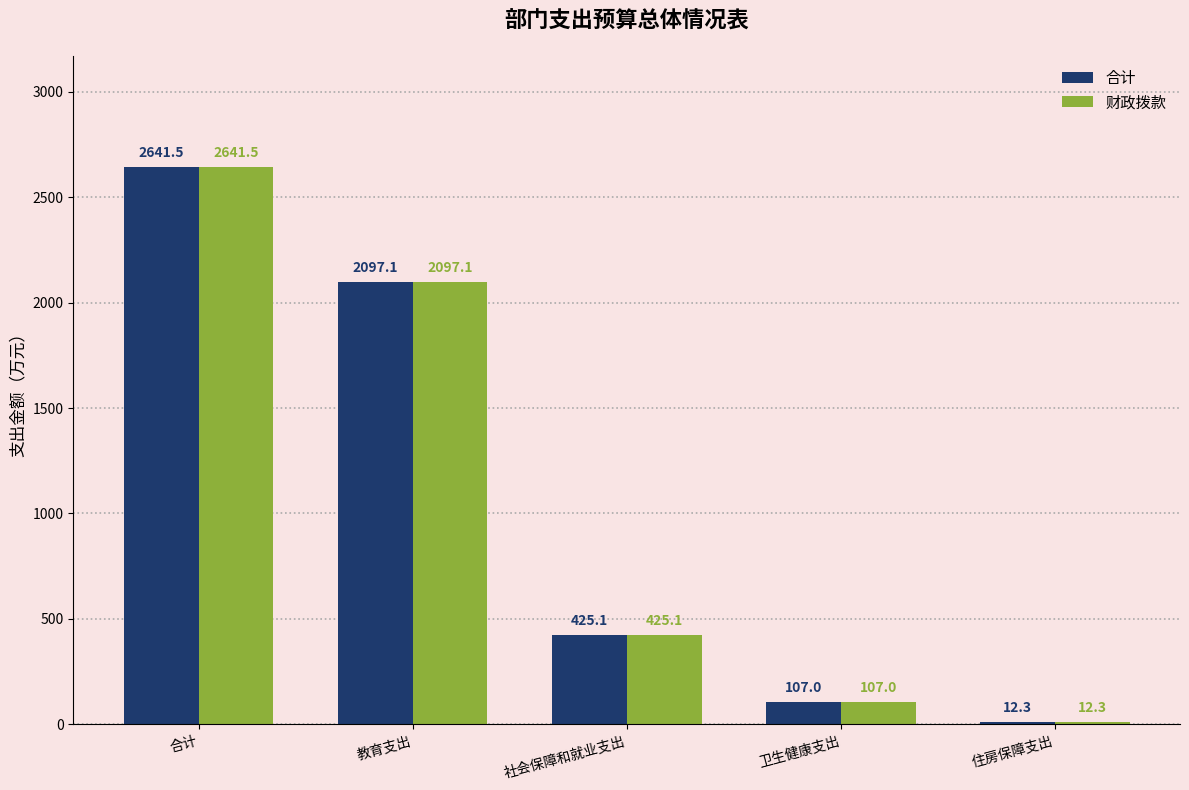

What is the maximum value shown in the chart?

2641.5